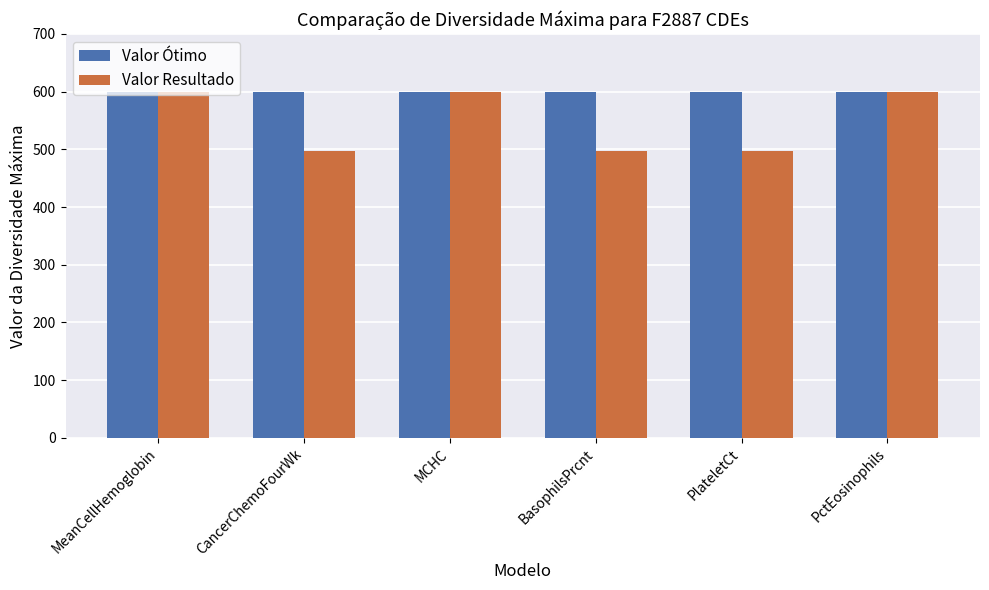

Which series has the largest range (max minus min)?

Valor Resultado